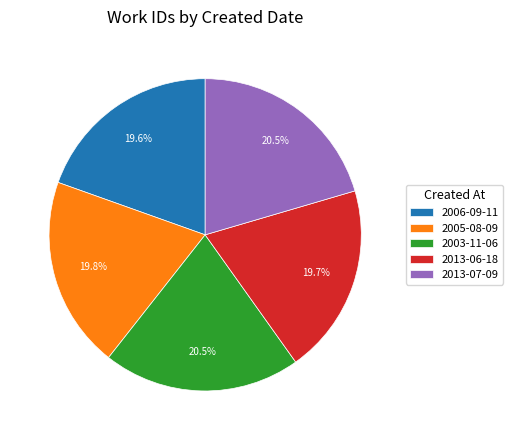

Is the sum of 2013-07-09 and 2003-11-06 greater than half?

No